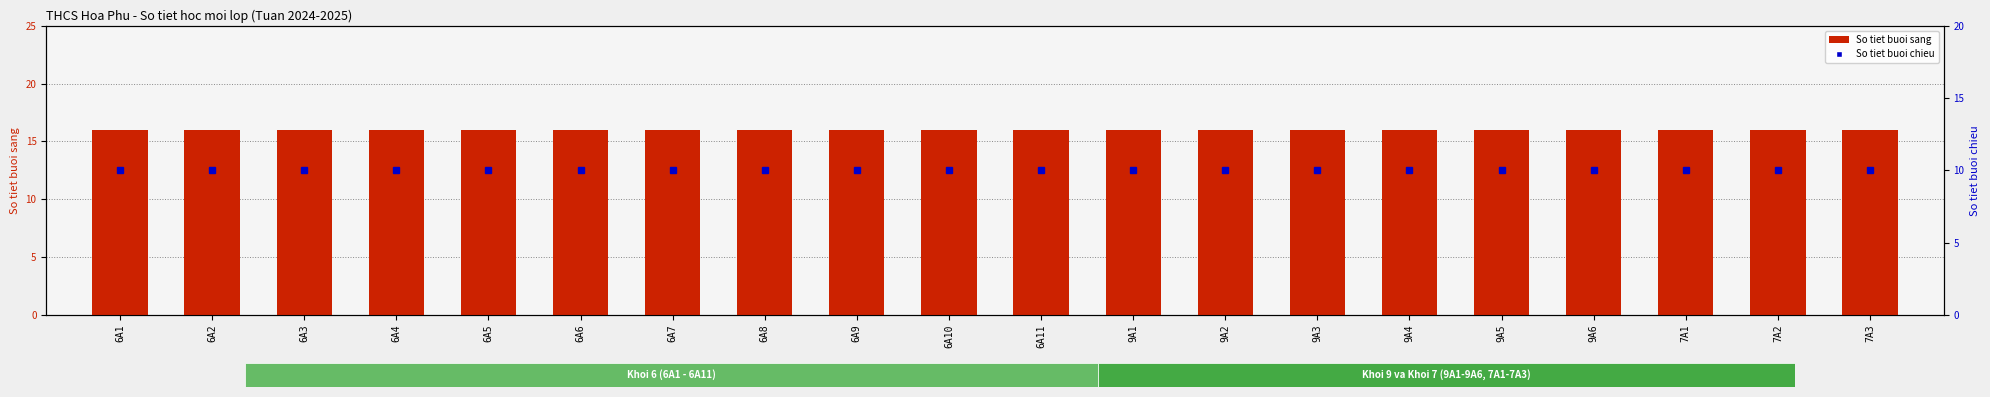

What is the label of the 15th bar from the right?

6A6